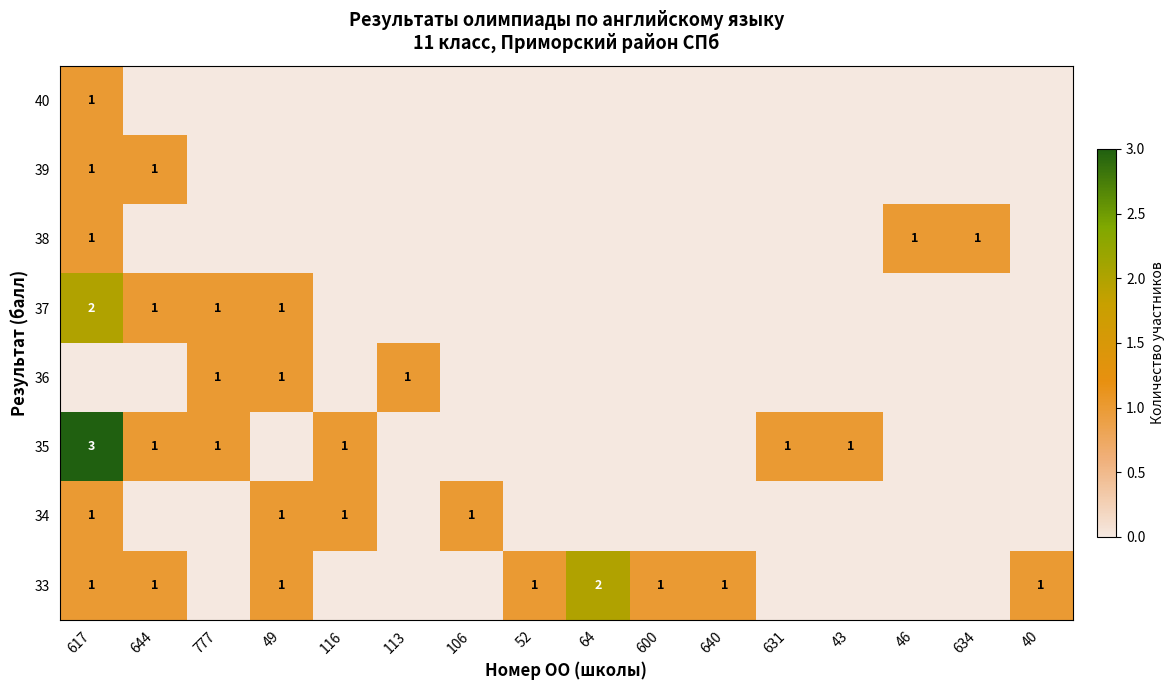

Count the number of data series in this chart.

8